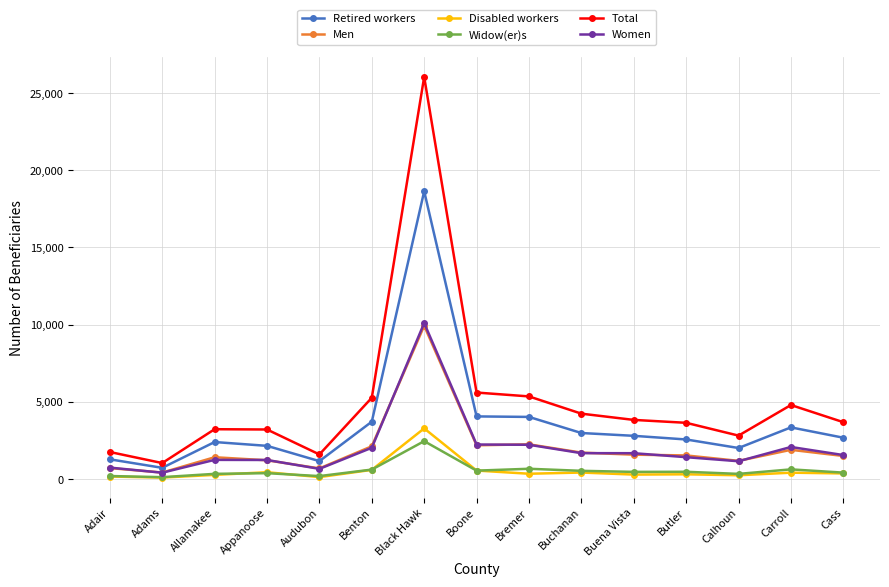

What is the label of the 5th point from the left?

Audubon